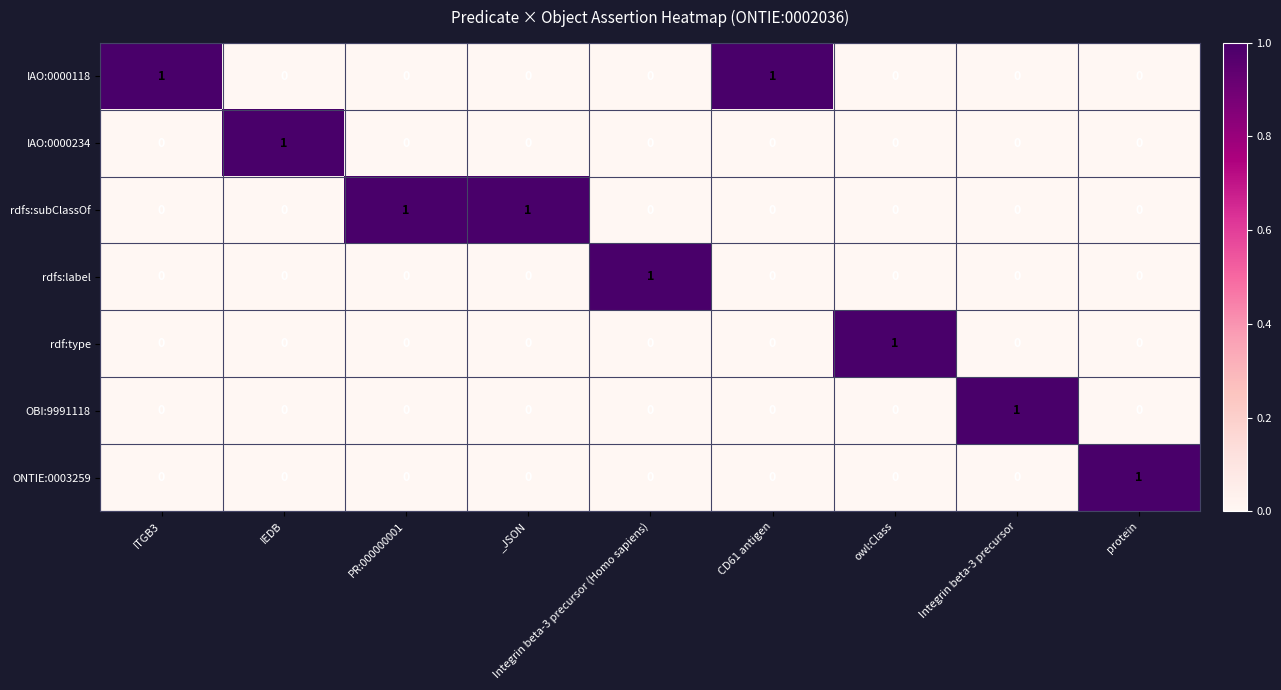

Count the rdfs:label values in the range 0 to 1.

9